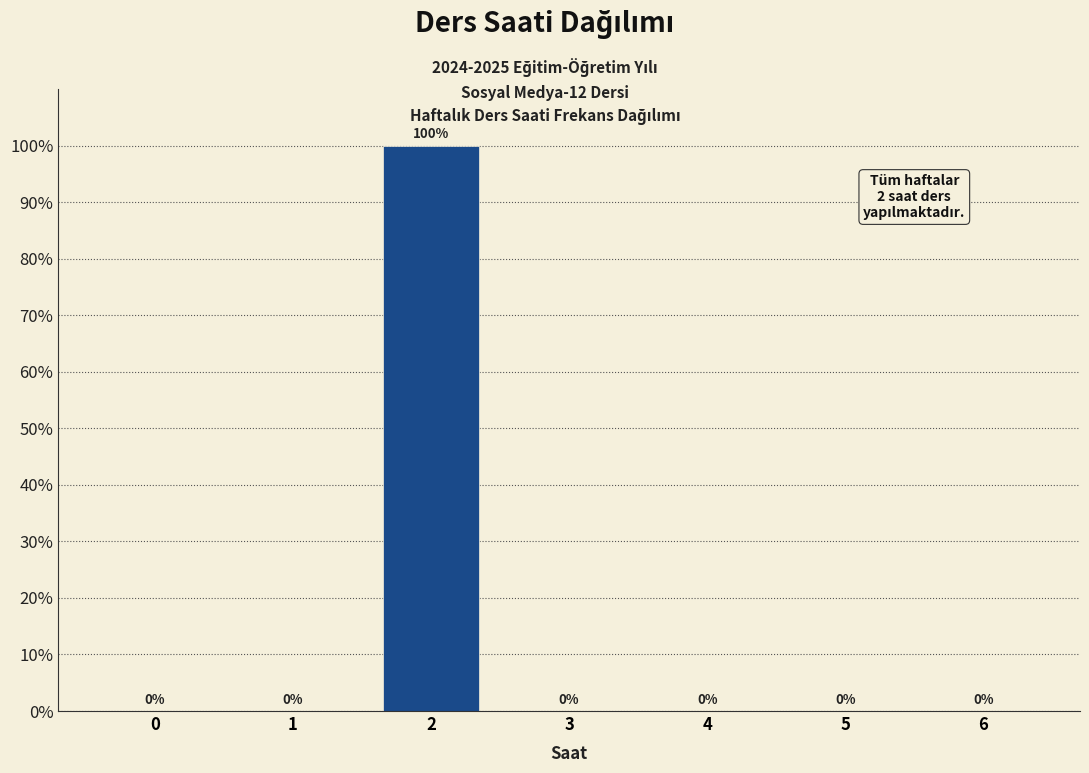

Reading left to right, transcribe all the data shown in this chart.

0=0	1=0	2=100	3=0	4=0	5=0	6=0